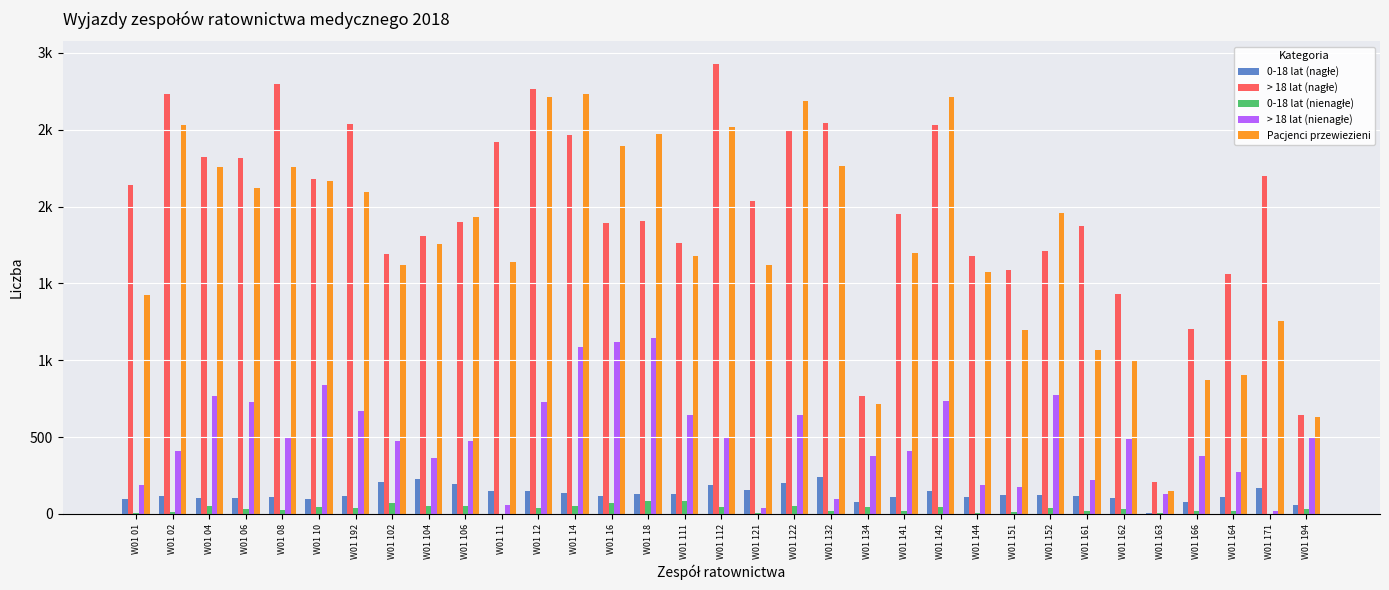

At how many categories does at least one series exceed 465?

32